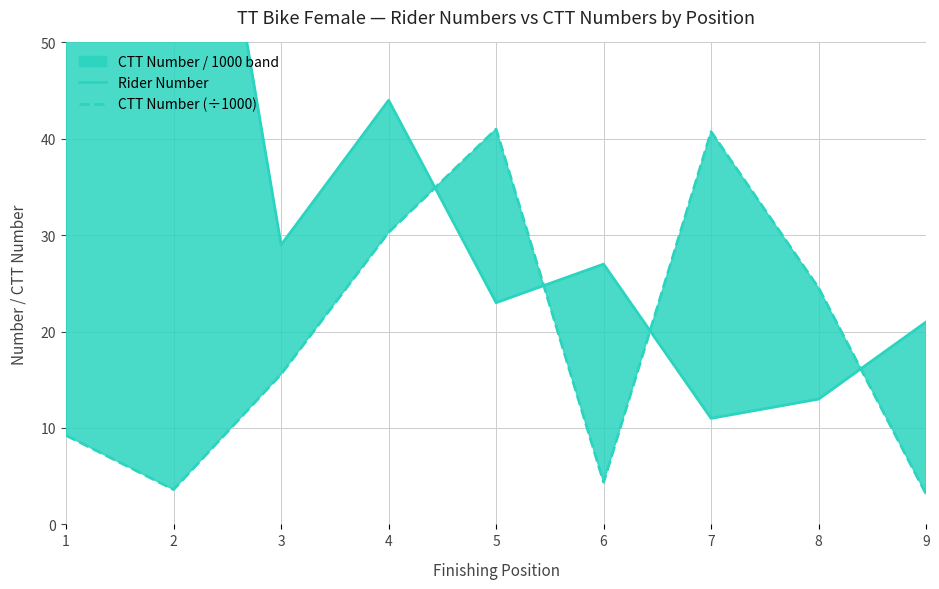

Which series has the widest spread of values?

Rider Number